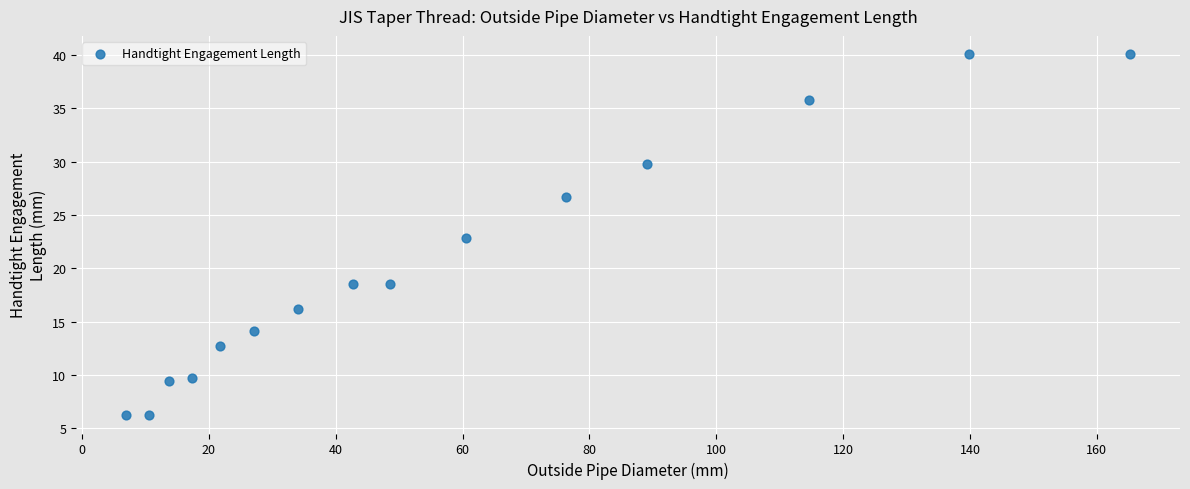

What is the range of Y values (max minus min)?

33.9